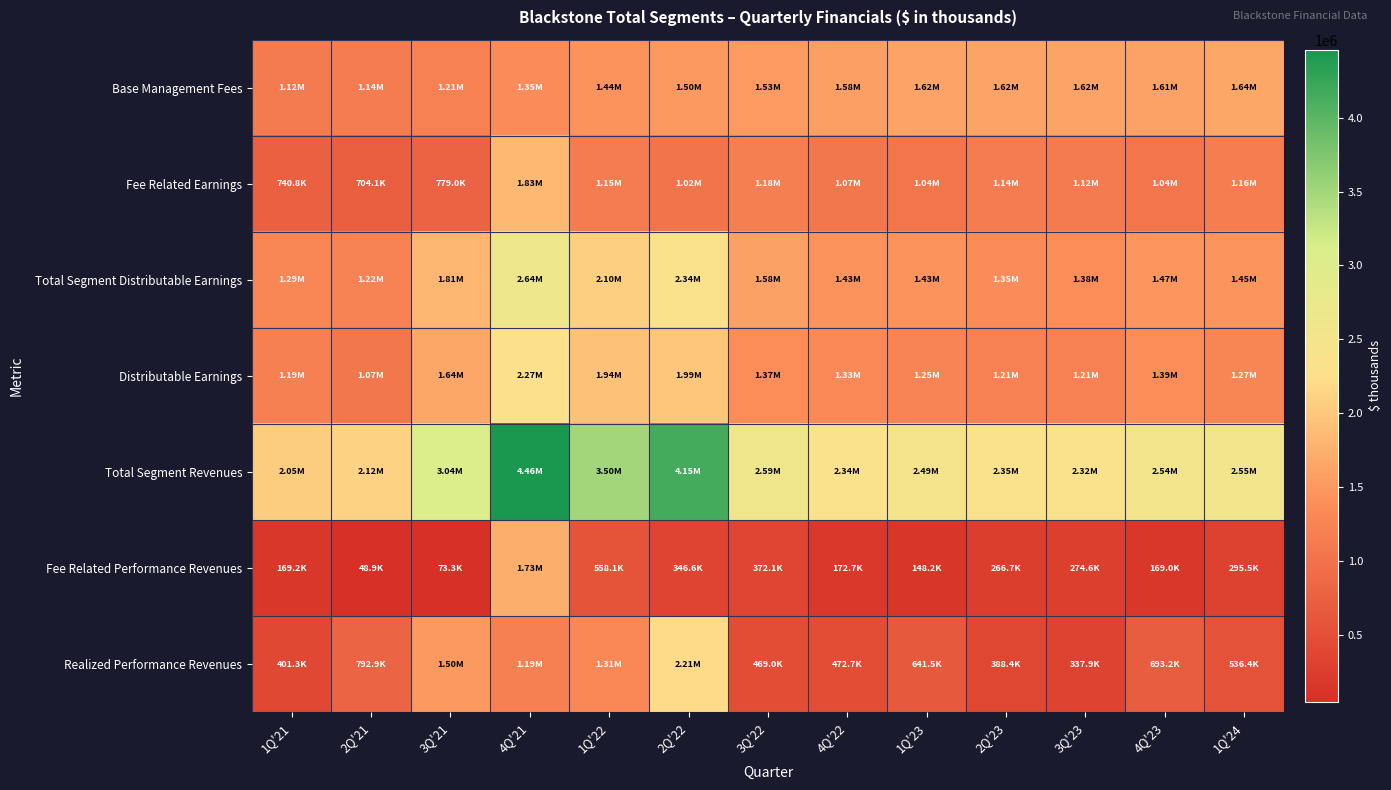

Reading left to right, list all the values displayed in this chart.

Base Management Fees: 1Q'21=1117290	2Q'21=1140051	3Q'21=1207866	4Q'21=1354068	1Q'22=1439149	2Q'22=1496876	3Q'22=1528561	4Q'22=1580452	1Q'23=1619547	2Q'23=1620609	3Q'23=1619743	4Q'23=1605948	1Q'24=1644730
Fee Related Earnings: 1Q'21=740839	2Q'21=704068	3Q'21=778965	4Q'21=1826927	1Q'22=1146864	2Q'22=1020587	3Q'22=1179299	4Q'22=1065895	1Q'23=1040012	2Q'23=1143750	3Q'23=1124023	4Q'23=1041543	1Q'24=1160017
Total Segment Distributable Earnings: 1Q'21=1289394	2Q'21=1221867	3Q'21=1808378	4Q'21=2644468	1Q'22=2097649	2Q'22=2343896	3Q'22=1581849	4Q'22=1432748	1Q'23=1429205	2Q'23=1346342	3Q'23=1383468	4Q'23=1466330	1Q'24=1453324
Distributable Earnings: 1Q'21=1192244	2Q'21=1069993	3Q'21=1635273	4Q'21=2273327	1Q'22=1937880	2Q'22=1985825	3Q'22=1374869	4Q'22=1334206	1Q'23=1249092	2Q'23=1212072	3Q'23=1211611	4Q'23=1388180	1Q'24=1266378
Total Segment Revenues: 1Q'21=2046852	2Q'21=2117701	3Q'21=3041875	4Q'21=4456936	1Q'22=3501338	2Q'22=4153793	3Q'22=2592475	4Q'22=2342431	1Q'23=2485848	2Q'23=2350886	3Q'23=2321831	4Q'23=2535240	1Q'24=2549403
Fee Related Performance Revenues: 1Q'21=169168	2Q'21=48889	3Q'21=73313	4Q'21=1733874	1Q'22=558065	2Q'22=346593	3Q'22=372131	4Q'22=172708	1Q'23=148244	2Q'23=266738	3Q'23=274551	4Q'23=168994	1Q'24=295501
Realized Performance Revenues: 1Q'21=401323	2Q'21=792938	3Q'21=1497477	4Q'21=1191374	1Q'22=1312810	2Q'22=2206774	3Q'22=469009	4Q'22=472745	1Q'23=641526	2Q'23=388423	3Q'23=337940	4Q'23=693213	1Q'24=536393